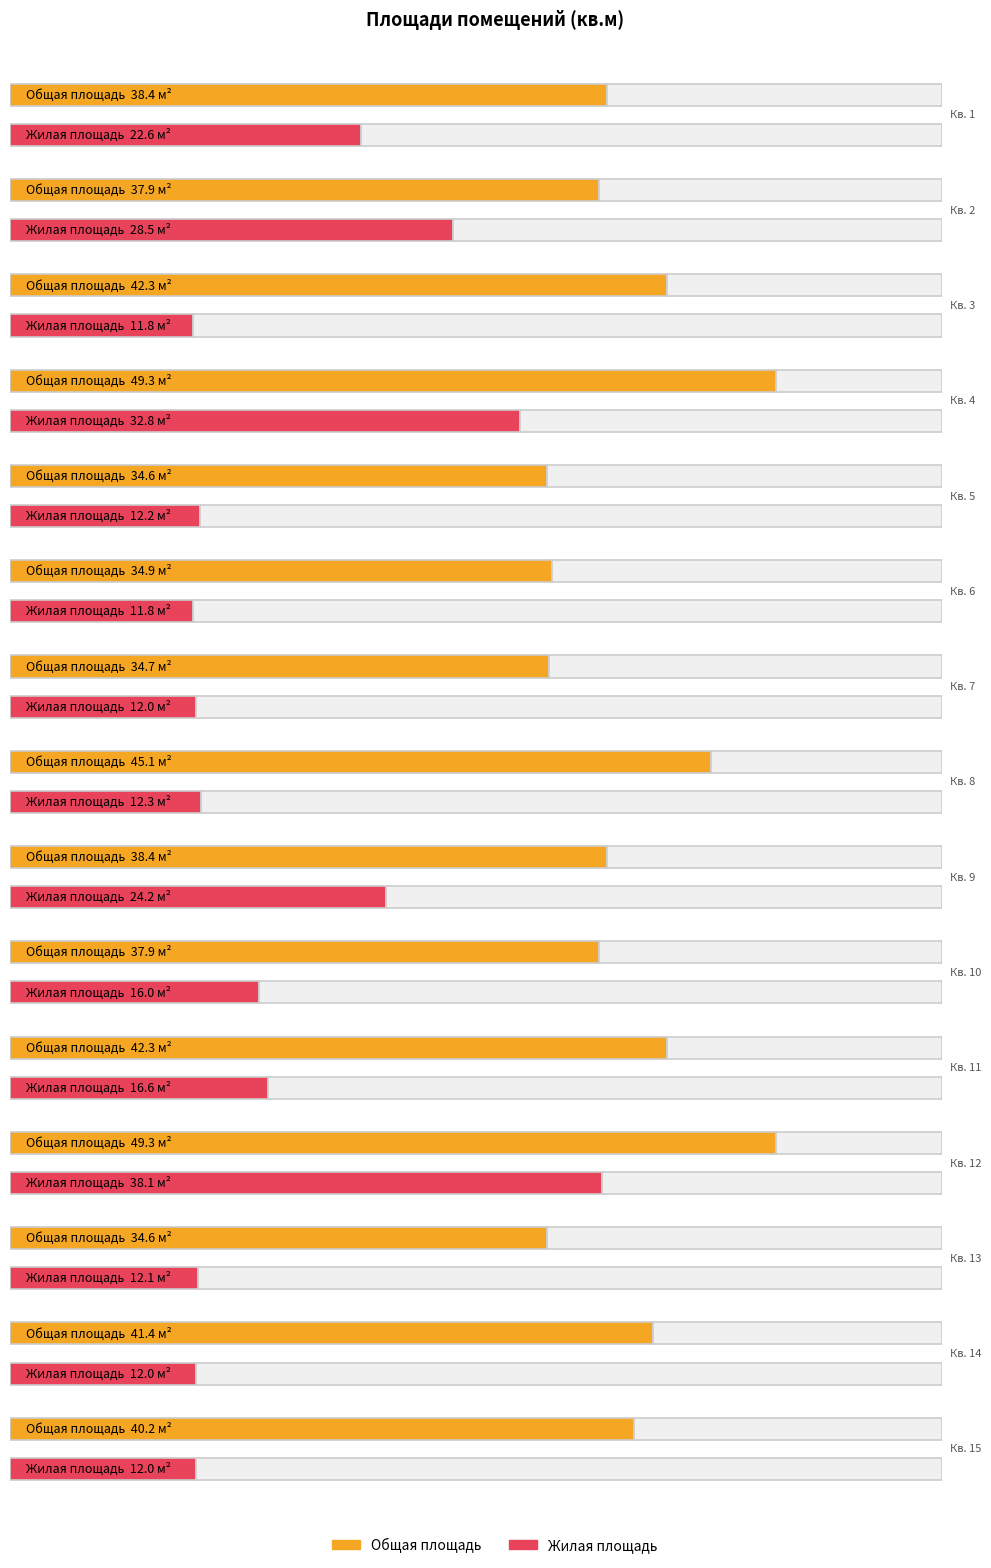

Which category has the lowest value across all series?

3